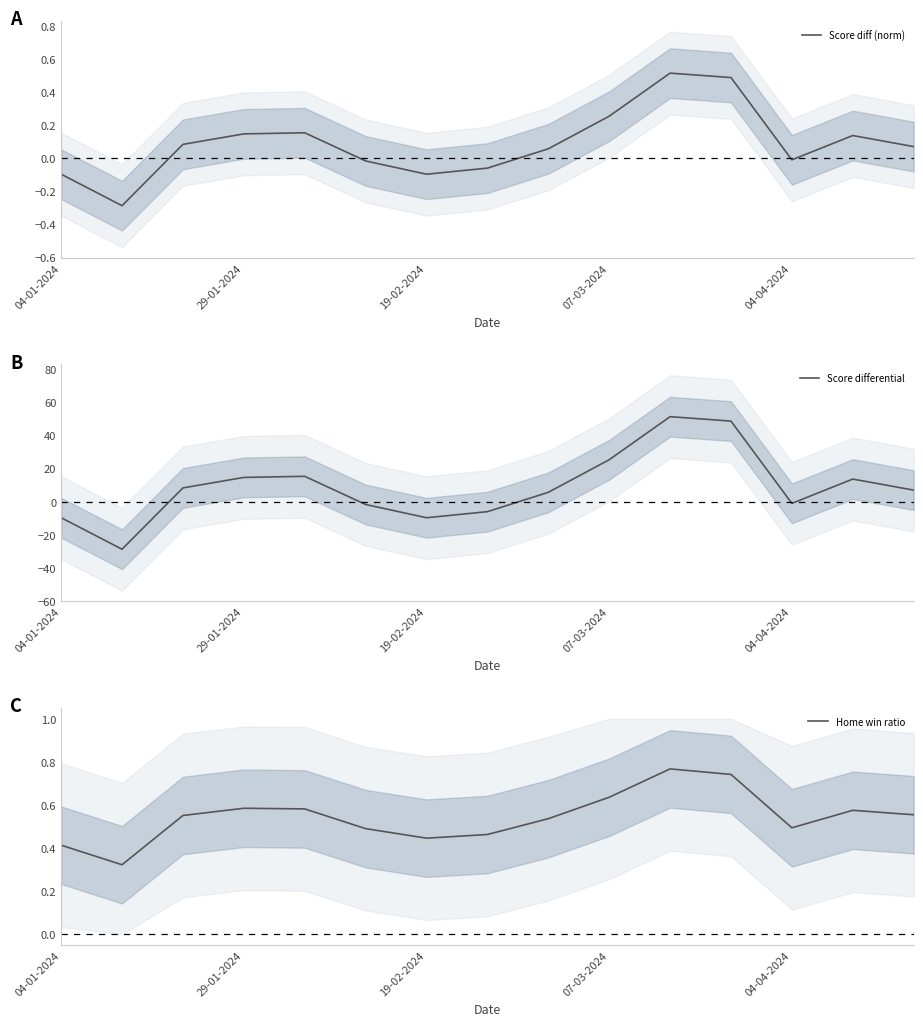

Reading right to left, extract all data points from this chart.

Score diff (norm): 0.1	0.1	-0.0	0.5	0.5	0.3	0.1	-0.1	-0.1	-0.0	0.2	0.1	0.1	-0.3	-0.1
Score differential: 7.0	13.7	-1.0	48.7	51.3	25.3	5.7	-6.0	-9.7	-1.7	15.3	14.7	8.3	-28.7	-9.7
Home win ratio: 0.6	0.6	0.5	0.7	0.8	0.6	0.5	0.5	0.4	0.5	0.6	0.6	0.6	0.3	0.4